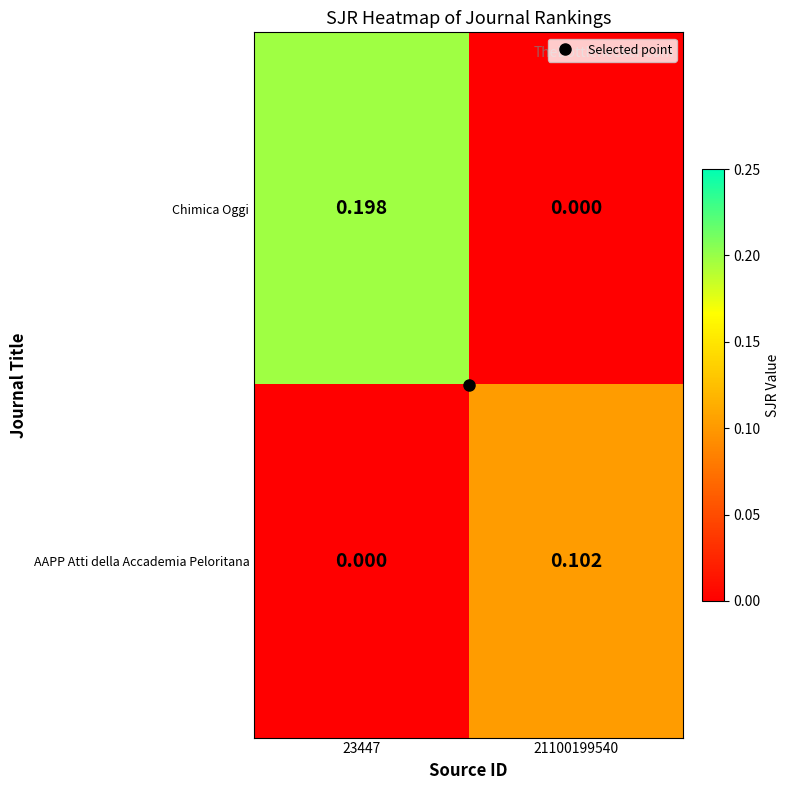

At how many categories does at least one series exceed 0?

2